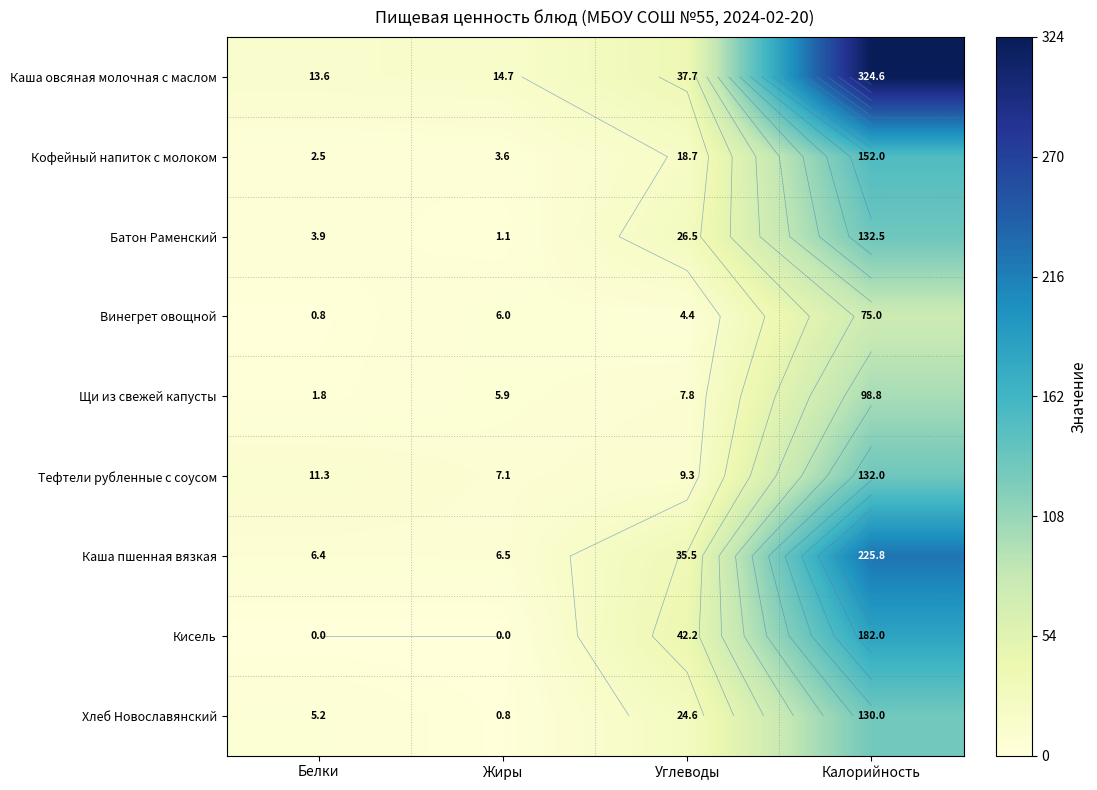

What value does the Кисель series have at Углеводы?

42.2